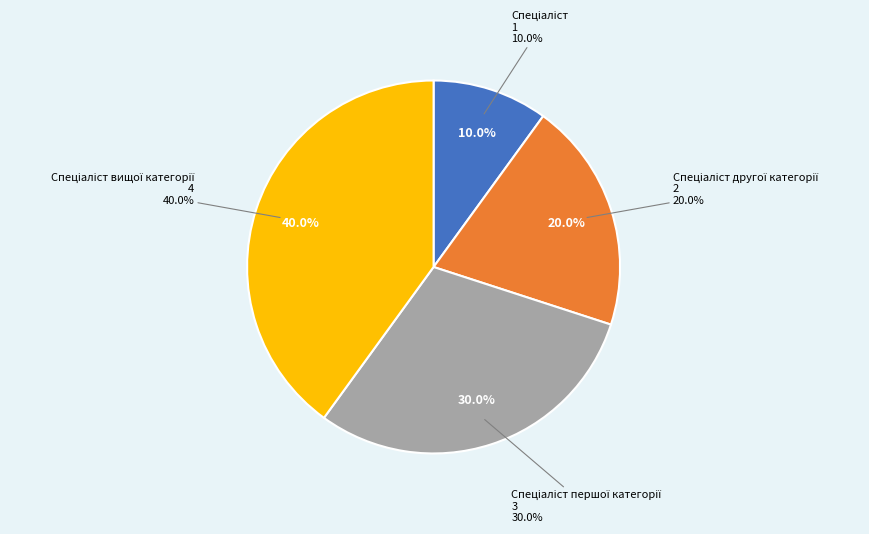

Rank the categories by value from lowest to highest.

Спеціаліст, Спеціаліст другої категорії, Спеціаліст першої категорії, Спеціаліст вищої категорії